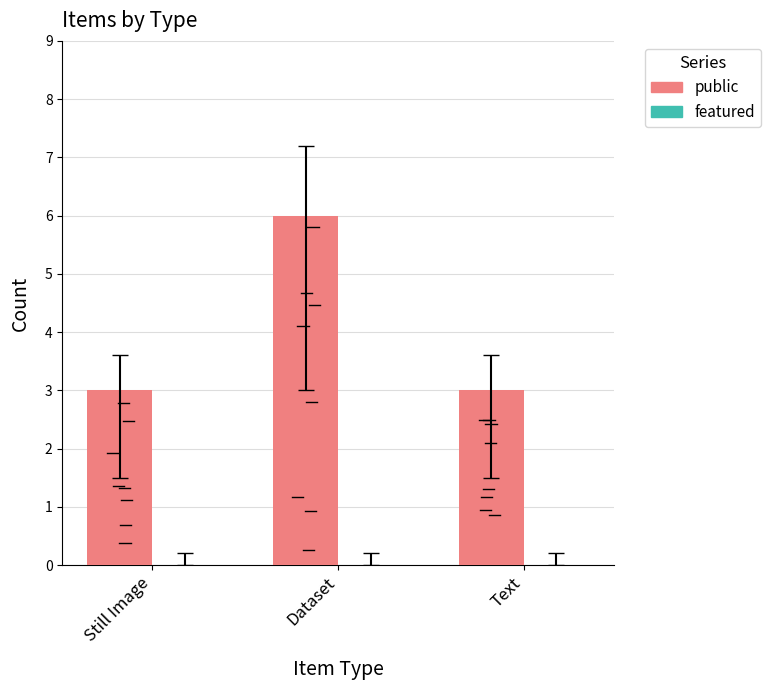

Which label corresponds to the largest value in the chart?

Dataset